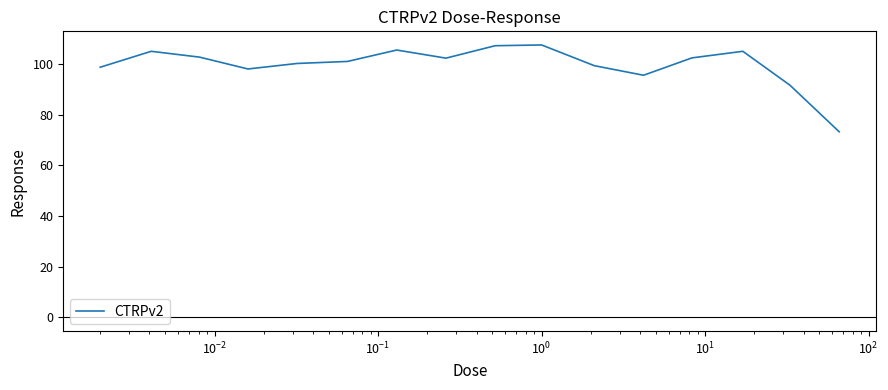

What is the maximum value shown in the chart?

107.5